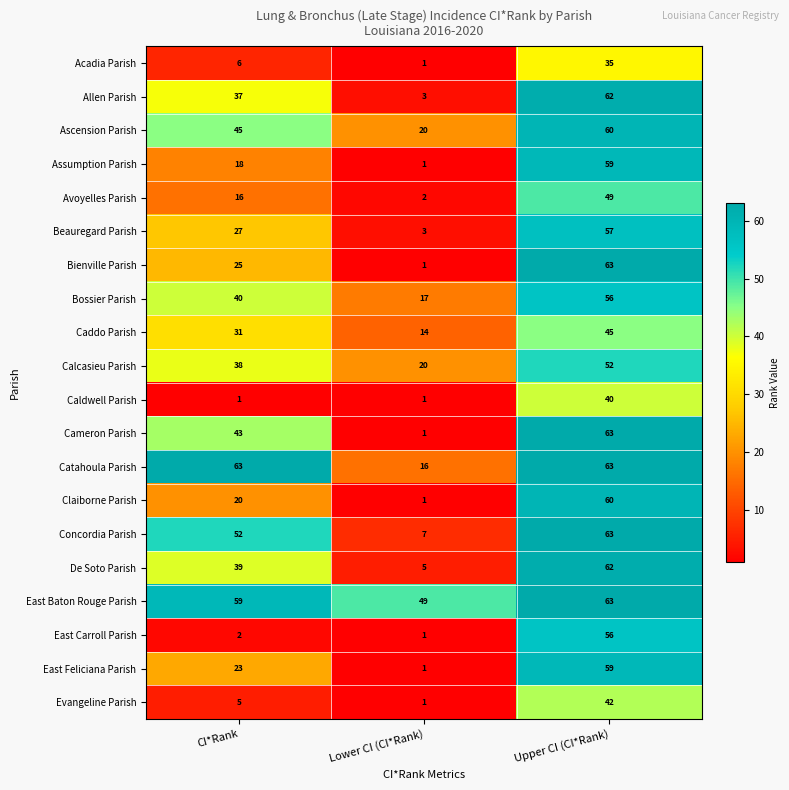

Is it true that Avoyelles Parish equals 13 at Upper CI (CI*Rank)?

False